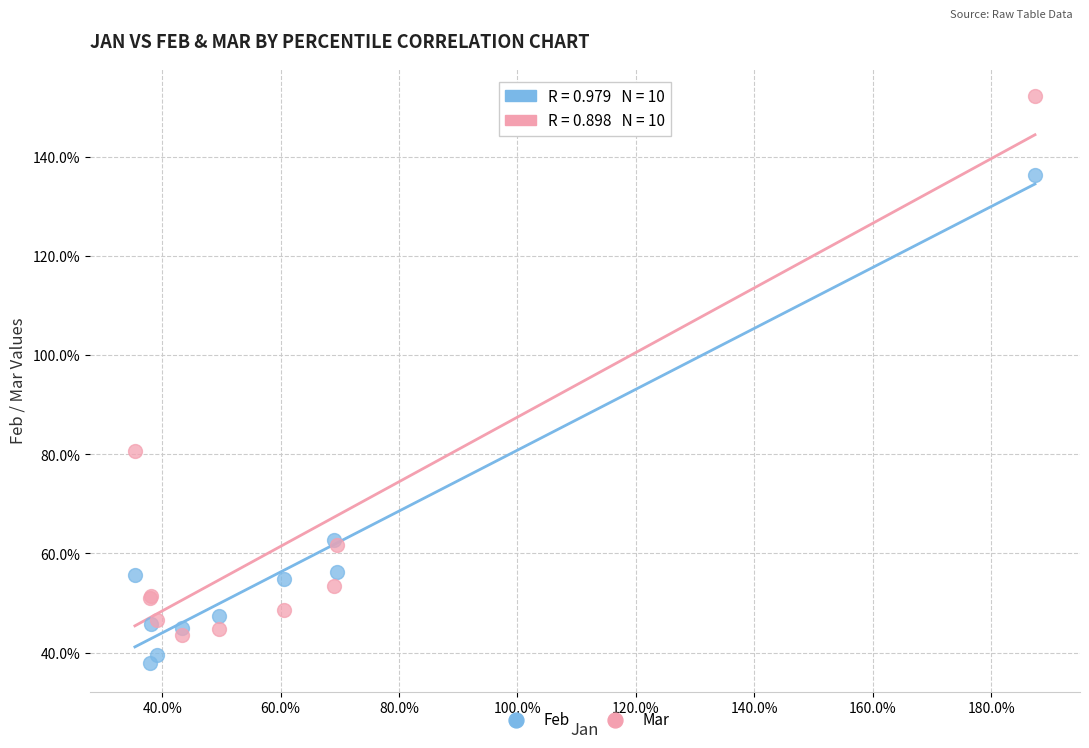

What are all the series names shown in the legend?

Feb, Mar